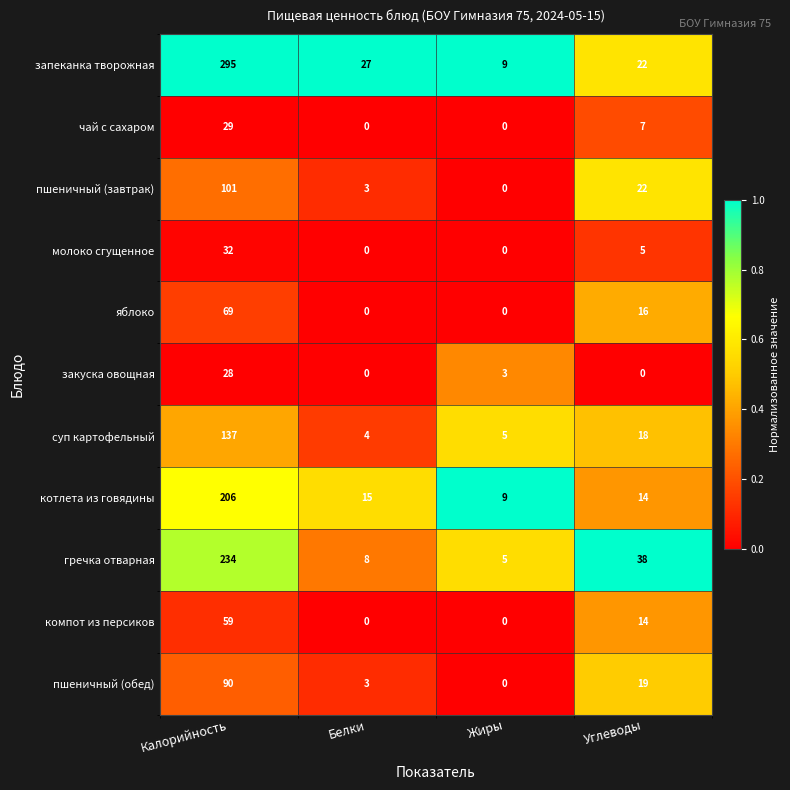

Between Белки and Углеводы, which series saw the biggest shift?

гречка отварная